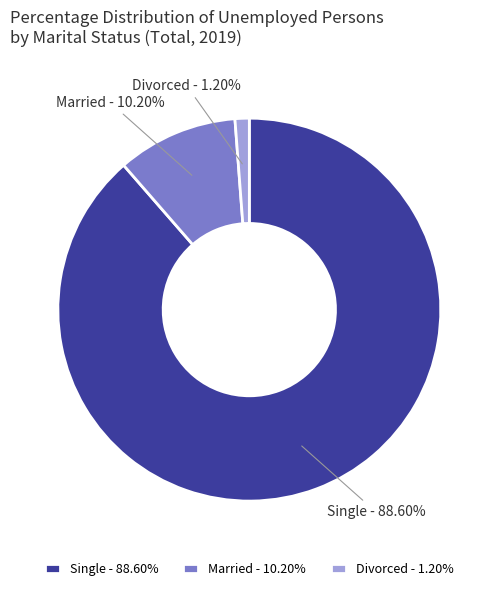

Rank the categories by value from highest to lowest.

Single, Married, Divorced